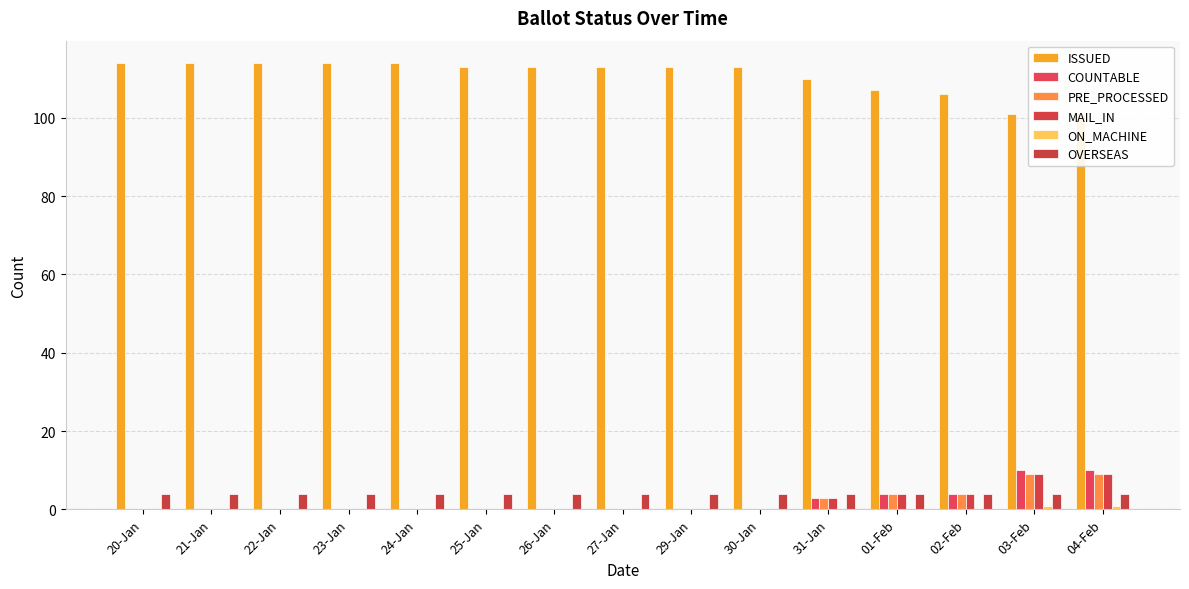

At which label is MAIL_IN closest to 4?

01-Feb